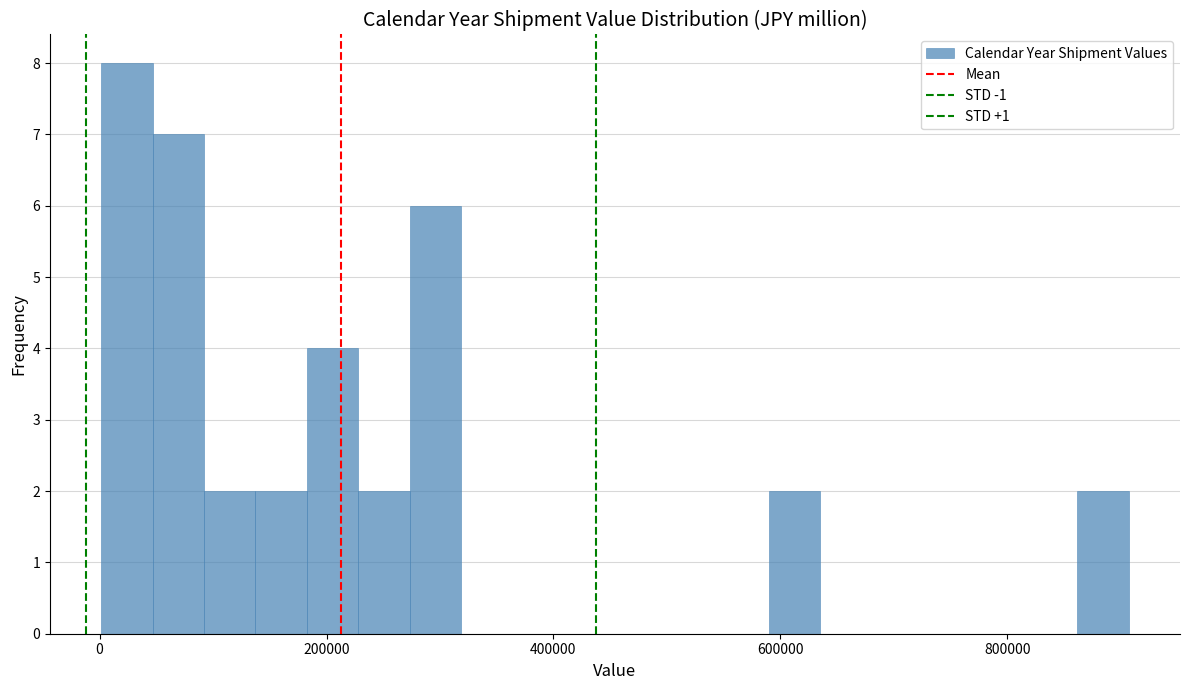

Around what value on the x-axis is the tallest bar? Give the approximate position of its centre, as read against the axis.

20000